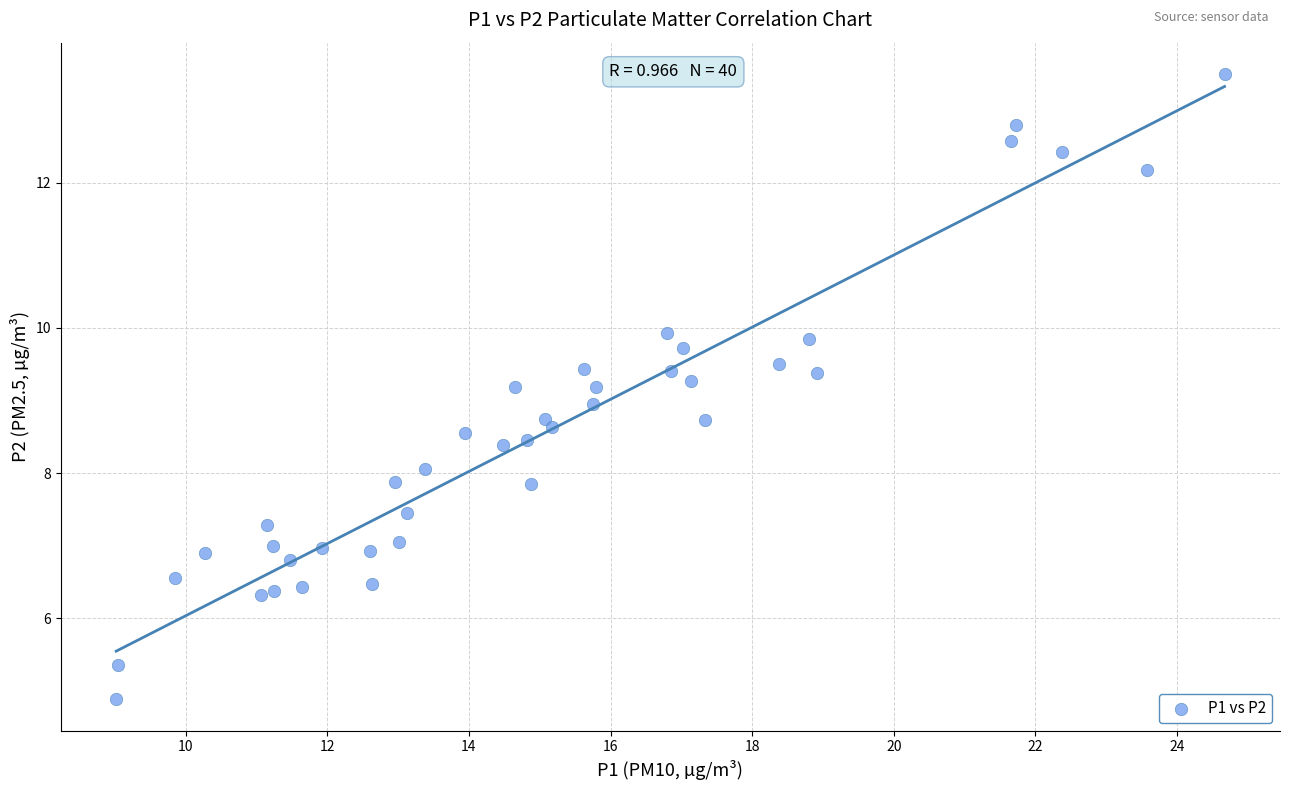

What is the range of Y values (max minus min)?

8.6